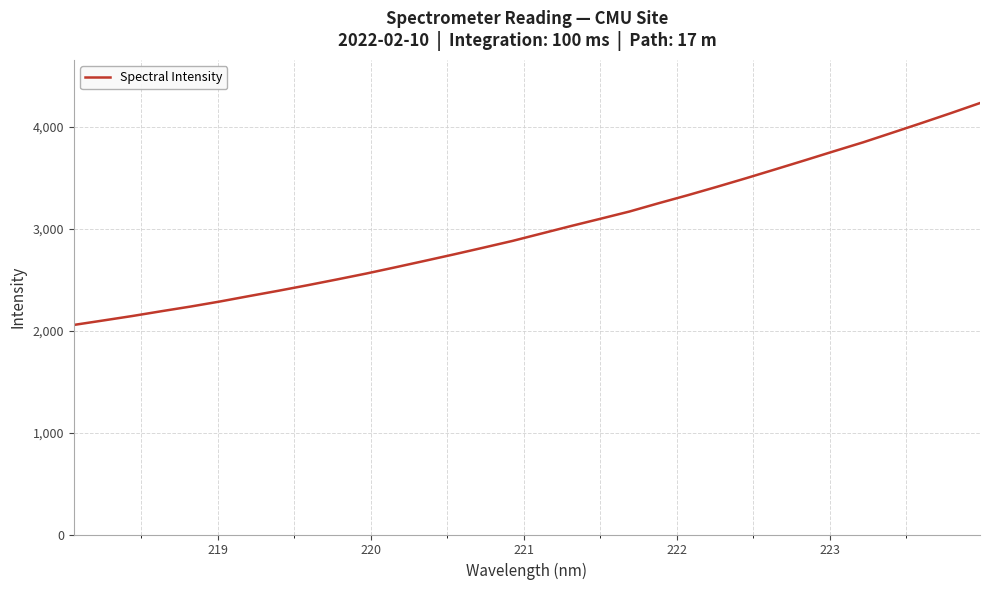

True or false: the data has more than 0 interior local peaks.

False